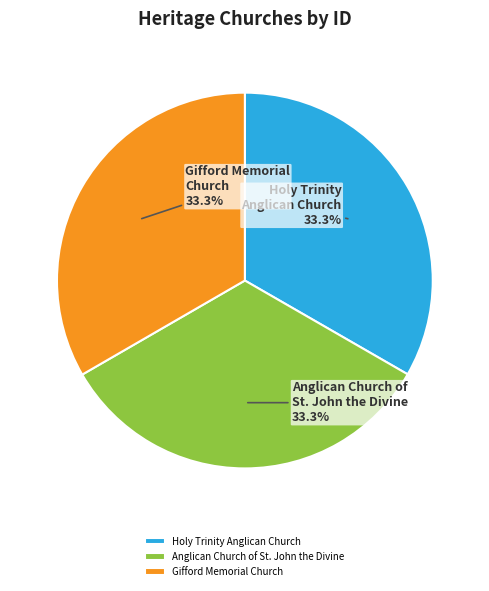

How much of the chart is everything except Anglican Church of St. John the Divine?

66.7%